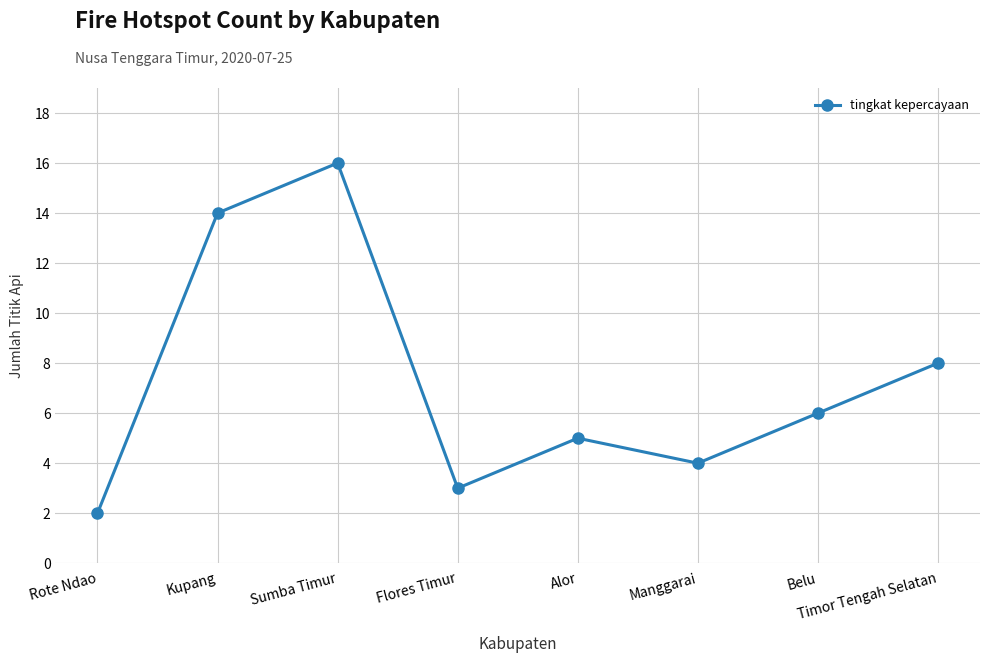

What is the label of the 6th point from the right?

Sumba Timur